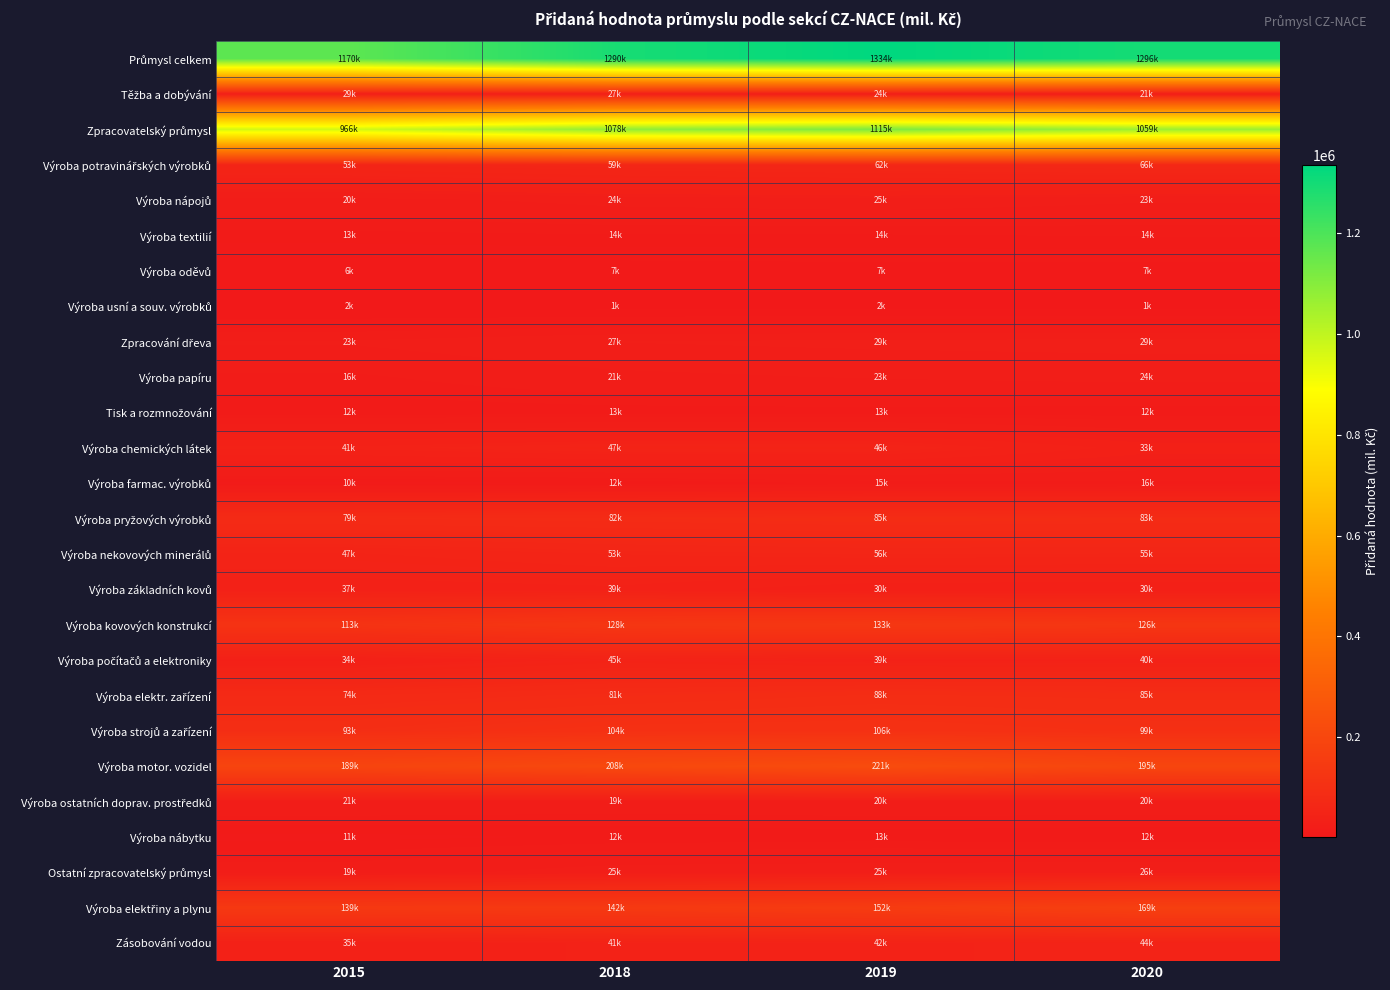

Between 2015 and 2018, which is larger?

2018